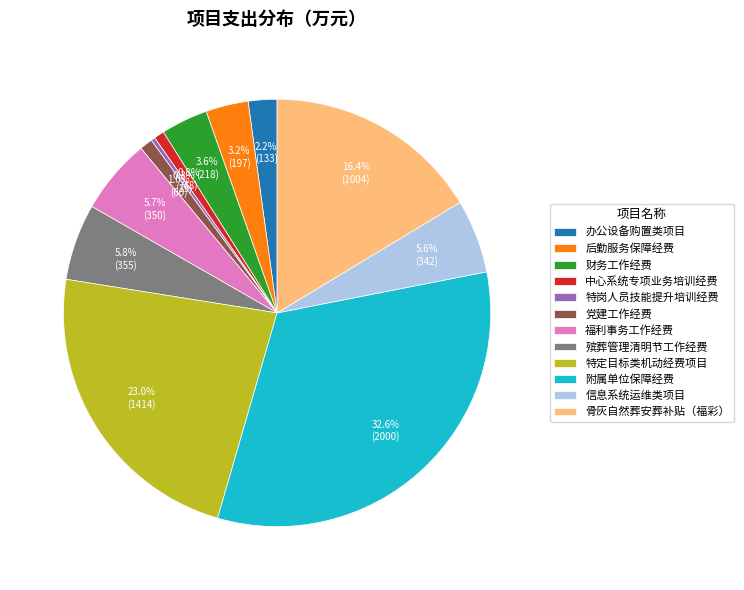

To the nearest percent, what portion does 福利事务工作经费 represent?

6%